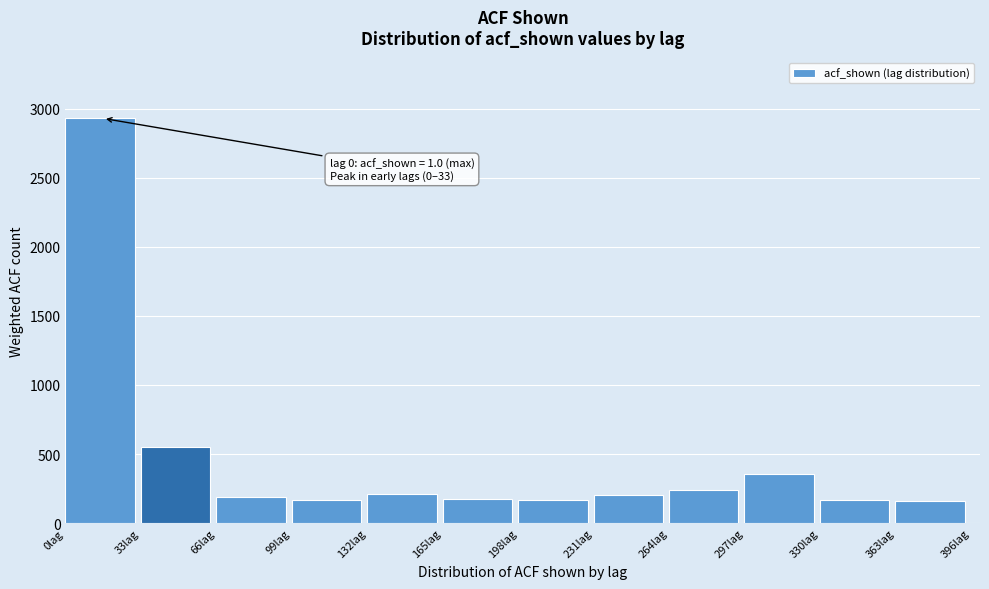

Over which range of the x-axis is the bar tallest?

0 to 33